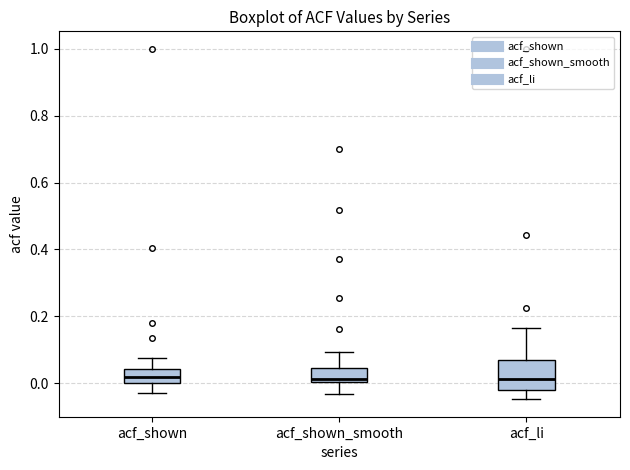

Reading left to right, read every box against the y-axis: the position of its median line, the range the box covers, and the ends of its whiskers. The values are not printed on the chart, so give them approximately, as read against the axis.

acf_shown: median 0.02, box 0.00 to 0.04, whiskers -0.02 to 0.08
acf_shown_smooth: median 0.02, box 0.00 to 0.04, whiskers -0.04 to 0.10
acf_li: median 0.02, box -0.02 to 0.06, whiskers -0.04 to 0.16